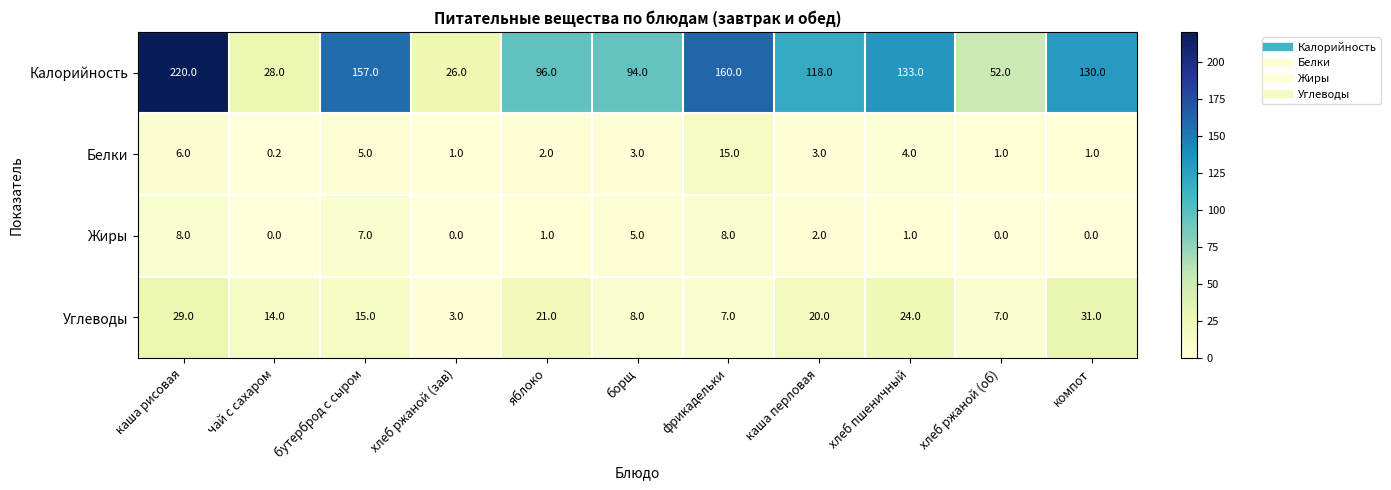

Is the value of Калорийность at хлеб ржаной (об) greater than the value of Белки at каша перловая?

Yes